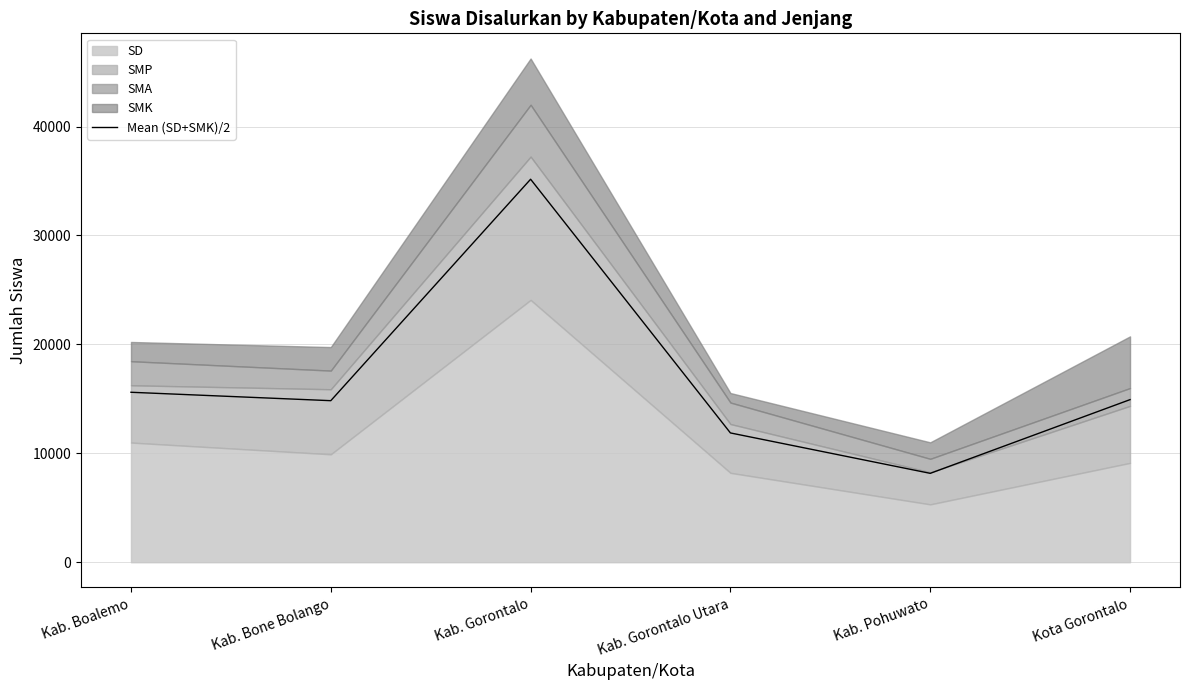

The chart shows a value of 14929.5 at Kota Gorontalo. True or false?

True